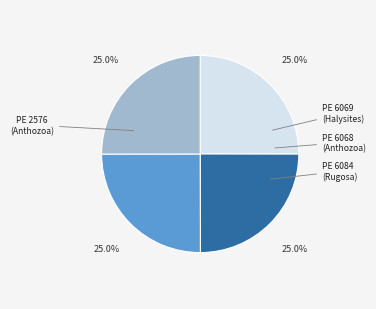

Does PE 6084 (Rugosa) account for over 50% of the chart?

No